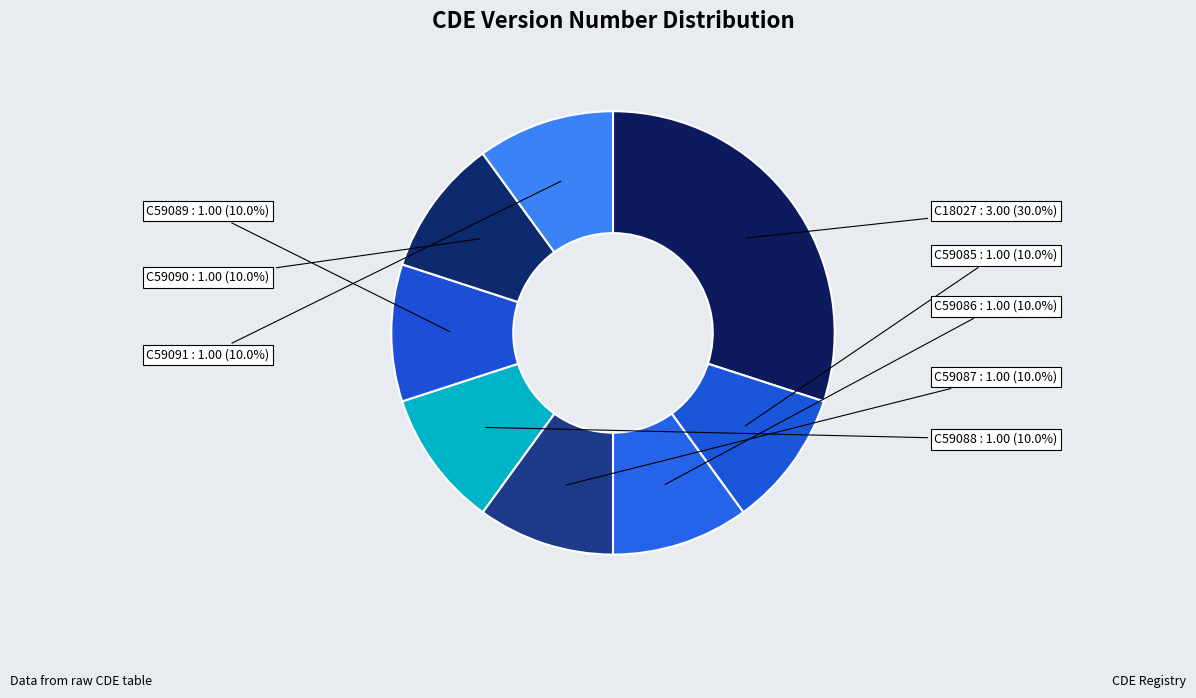

Rank the categories by value from highest to lowest.

C18027, C59085, C59086, C59087, C59088, C59089, C59090, C59091